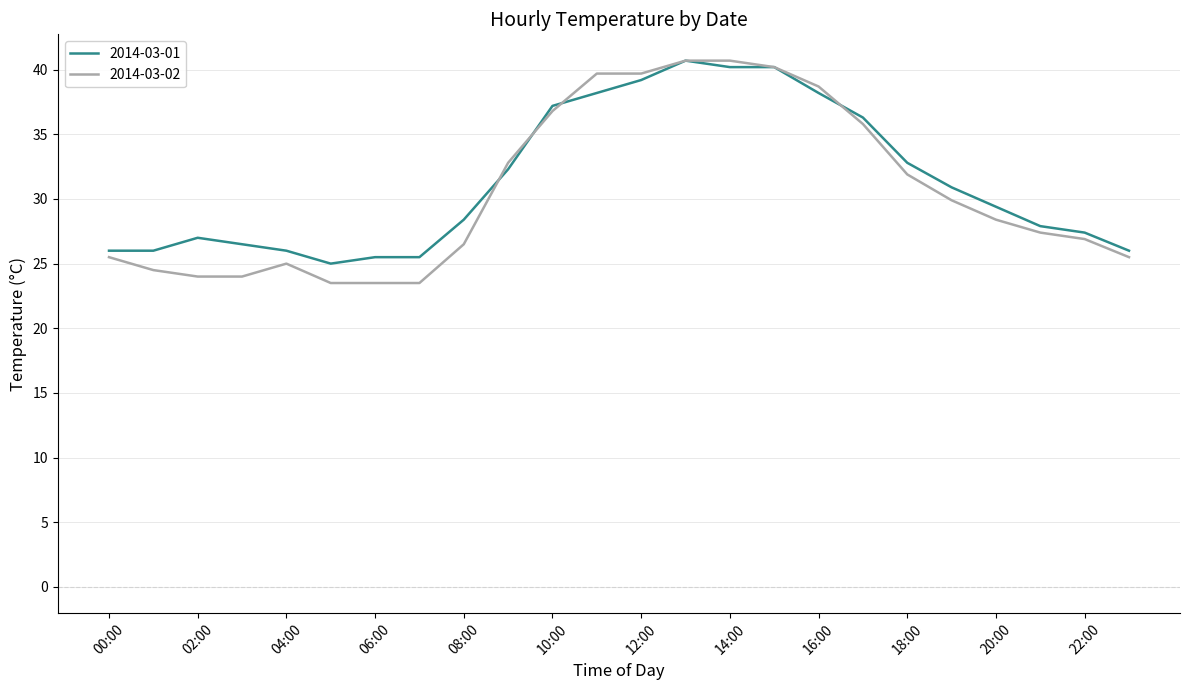

What is the maximum value shown in the chart?

40.7